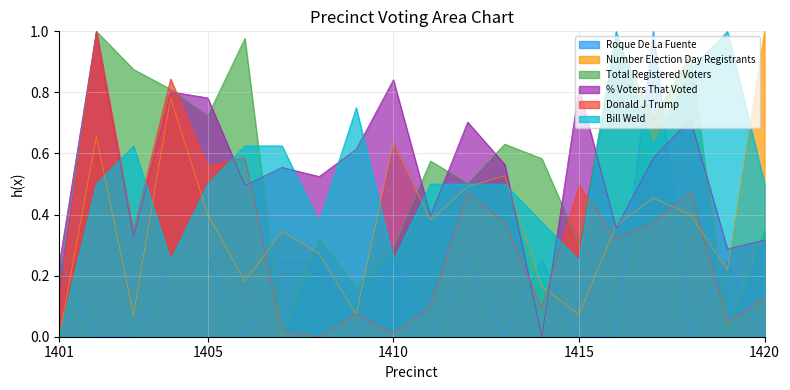

Is the value of % Voters That Voted at 1414 greater than the value of Total Registered Voters at 1407?

No